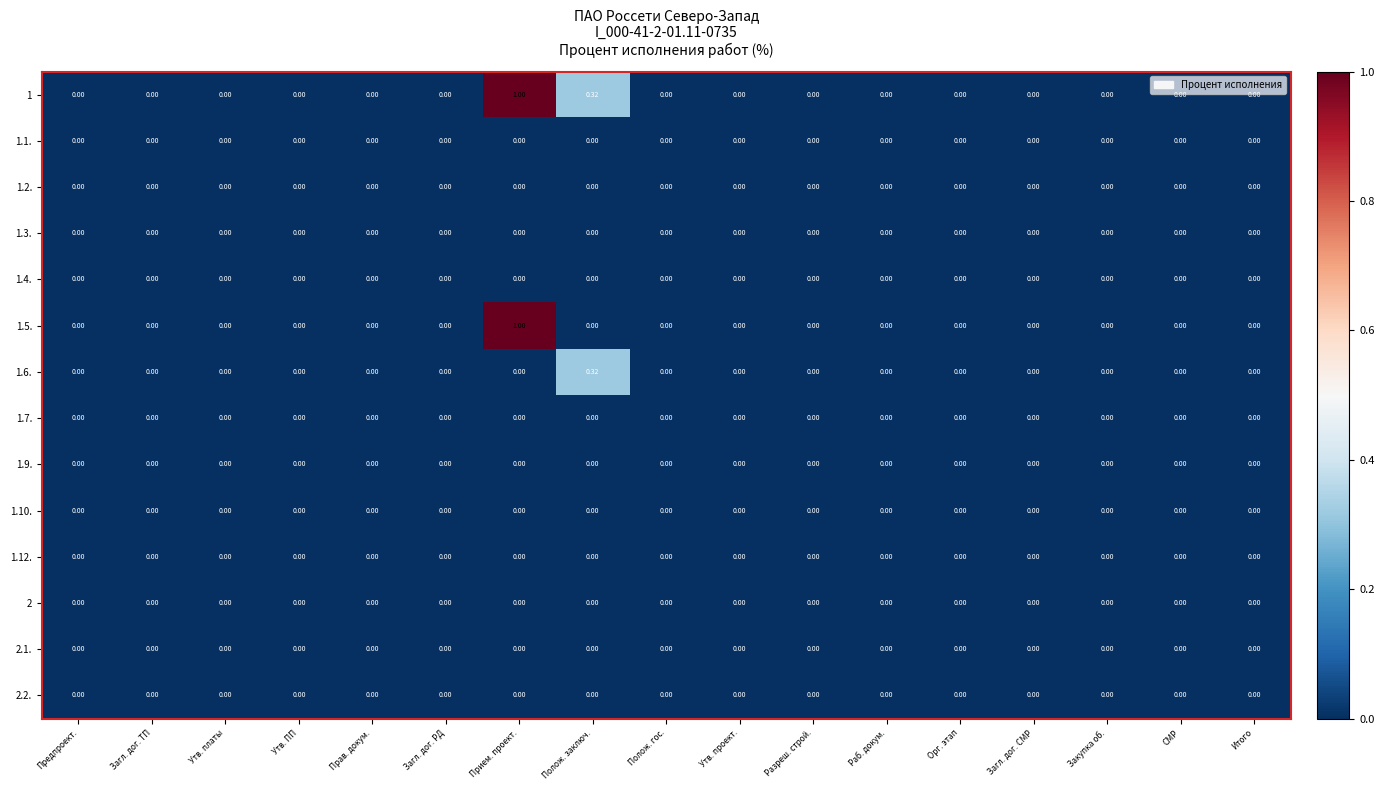

At which category does the chart reach its peak across all series?

Прием. проект.